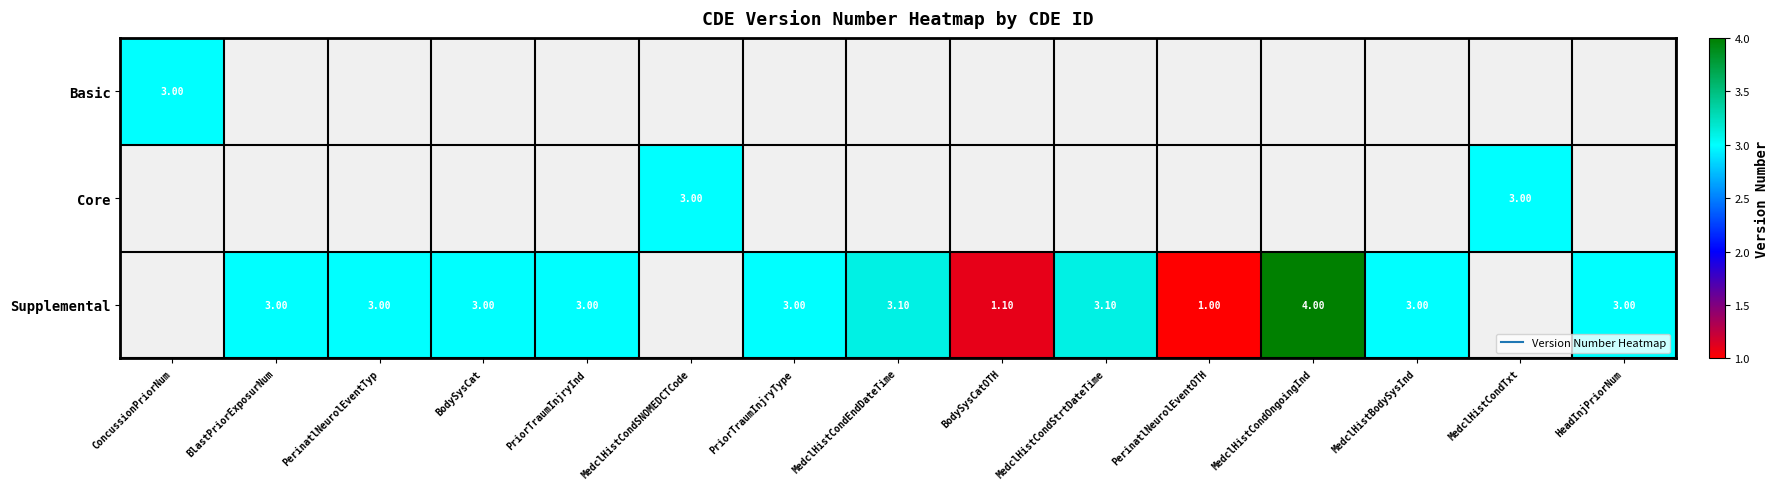

Which series changed the most between PriorTraumInjryType and MedclHistBodySysInd?

Supplemental